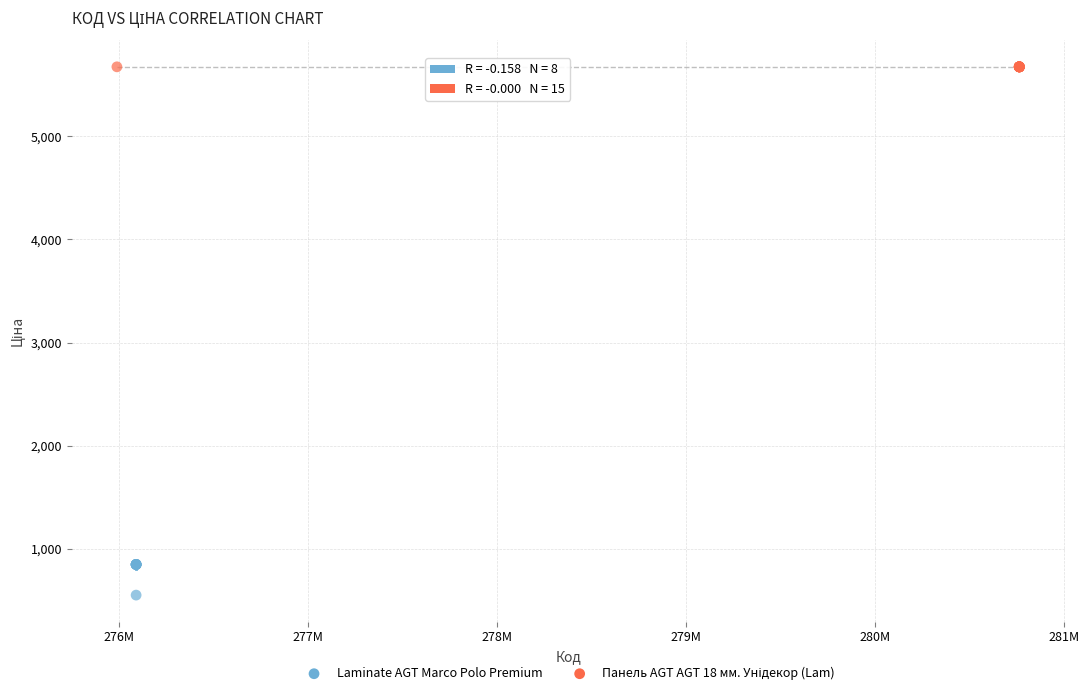

Which series contains the lowest Y value?

Laminate AGT Marco Polo Premium